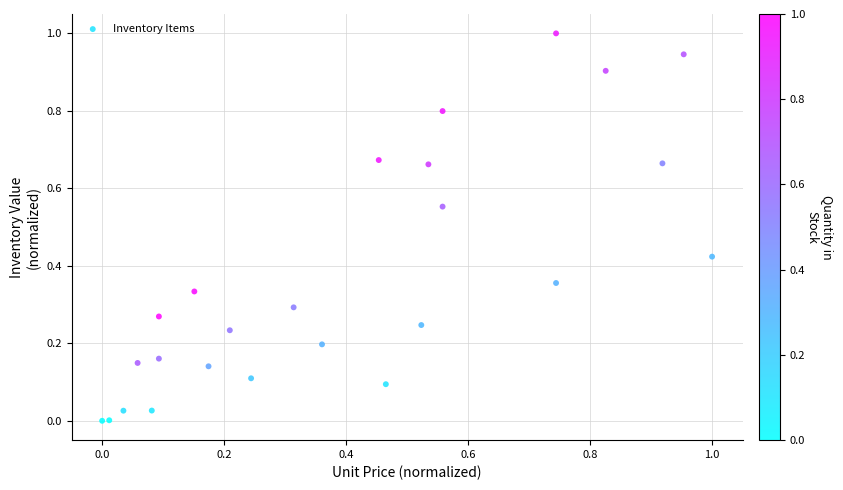

What is the range of Y values (max minus min)?

1.0